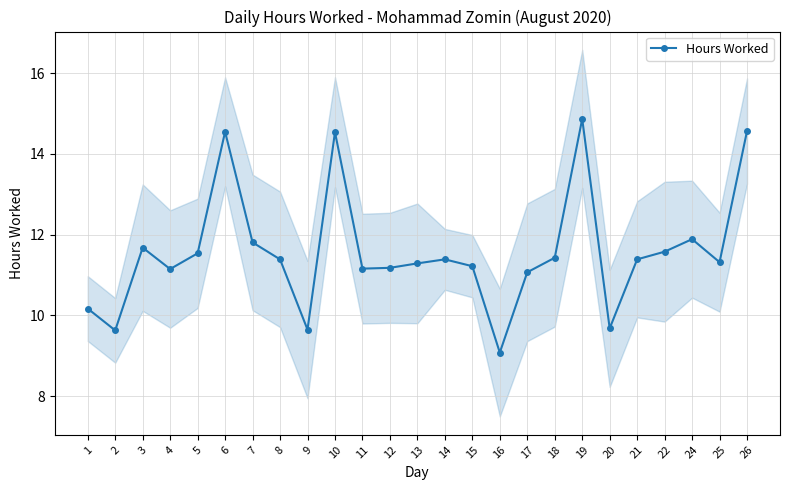

At which category does the data reach its first local valley?

2